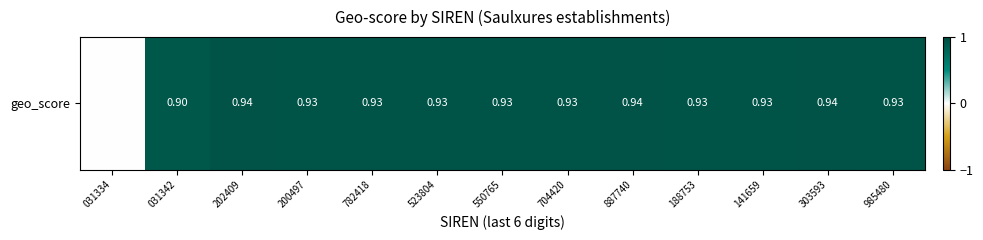

What is the greatest value displayed?

0.9